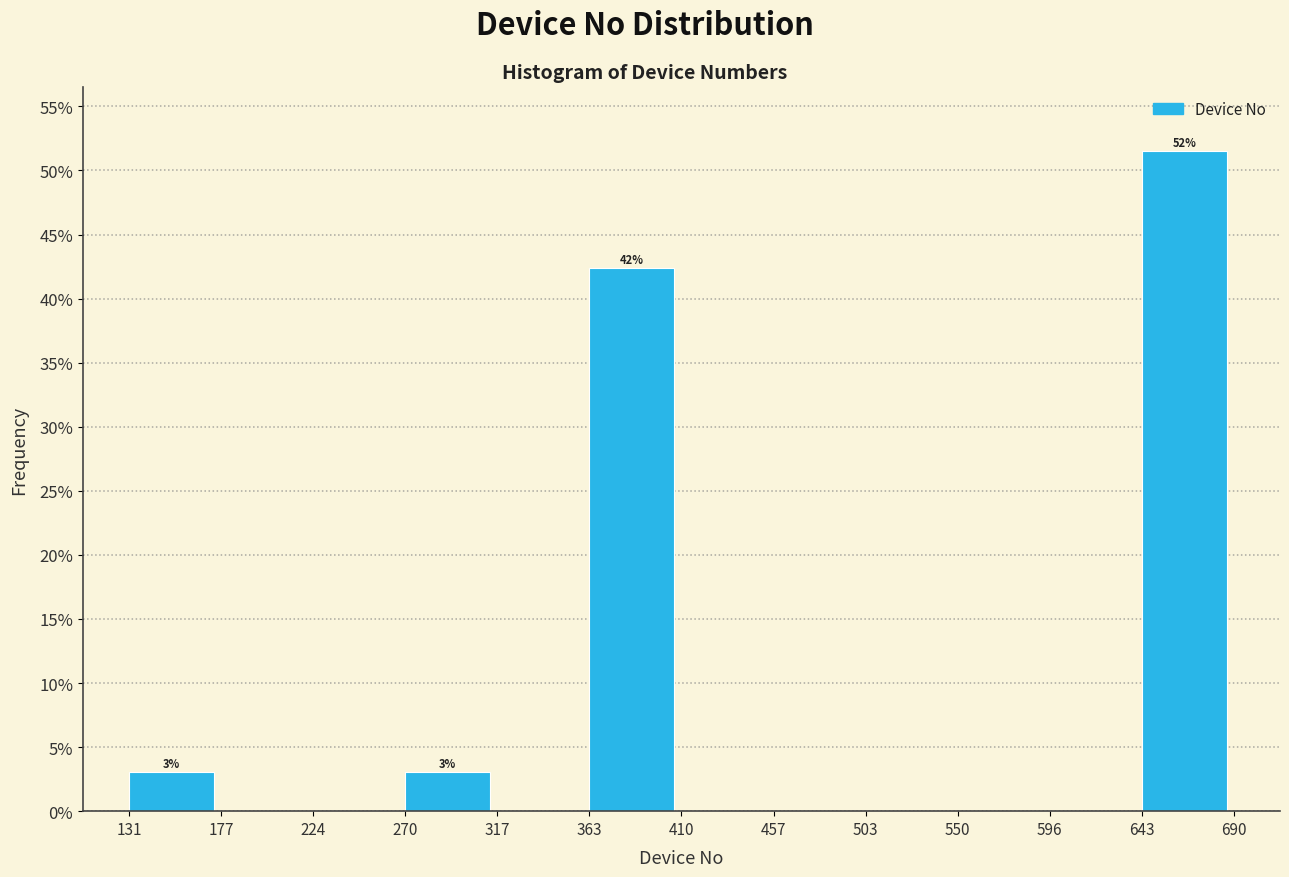

Over which range of the x-axis is the bar tallest?

643 to 690